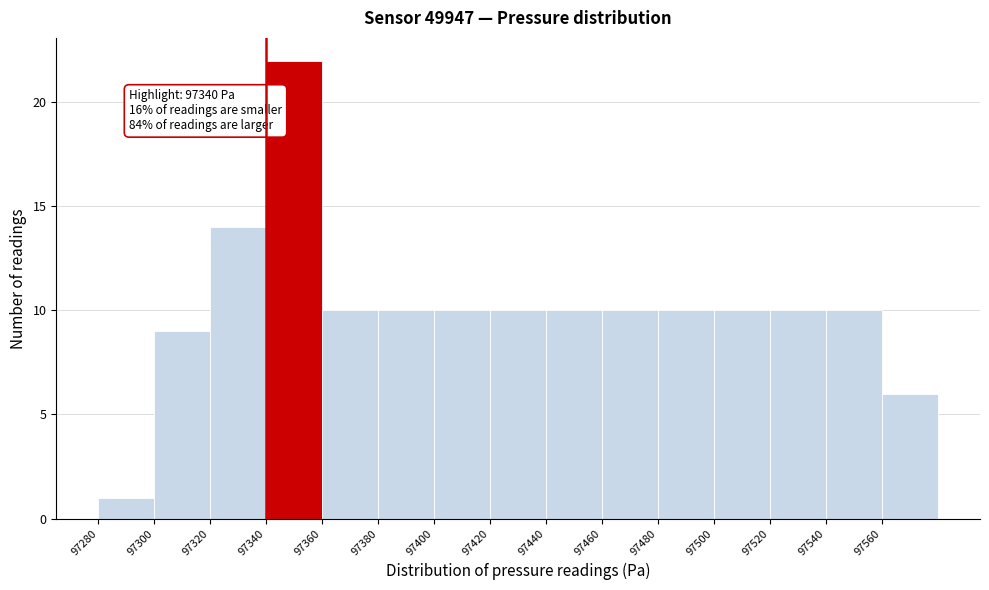

Which range on the x-axis has the tallest bar?

97340 to 97360